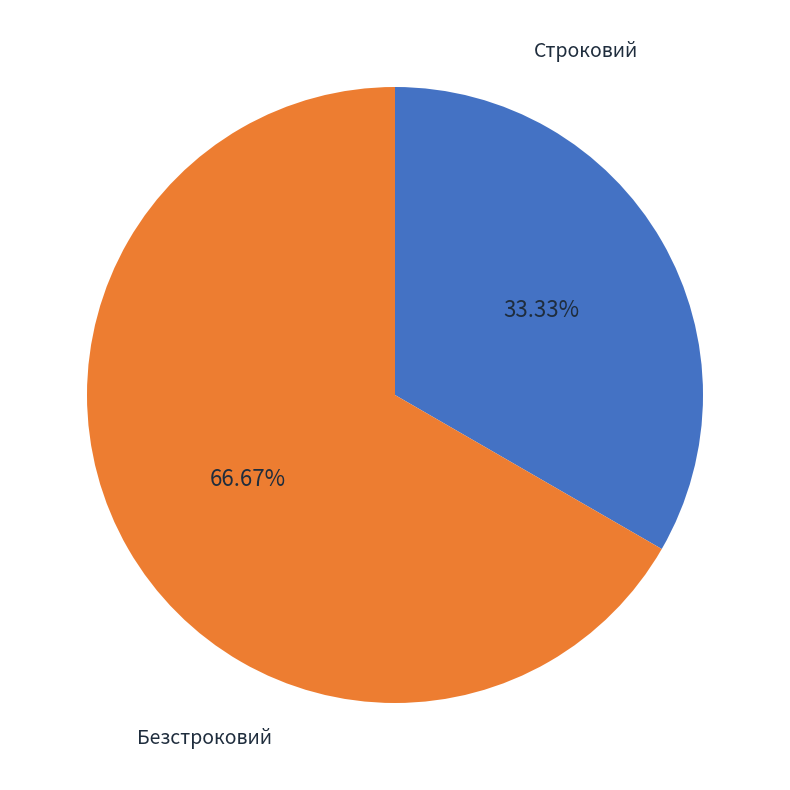

What percentage is the Строковий slice, to the nearest percent?

33%